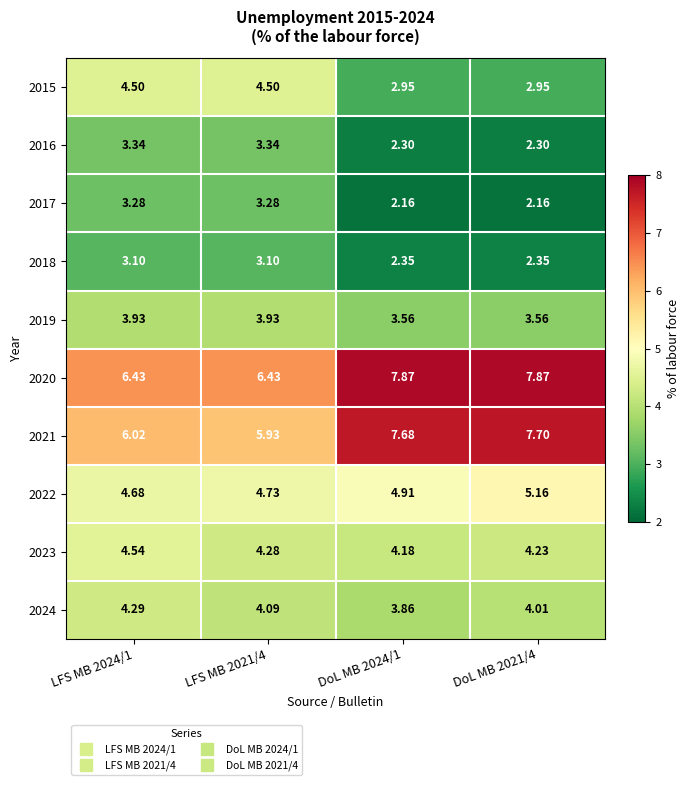

Is the value of 2015 at LFS MB 2021/4 greater than the value of 2020 at DoL MB 2021/4?

No